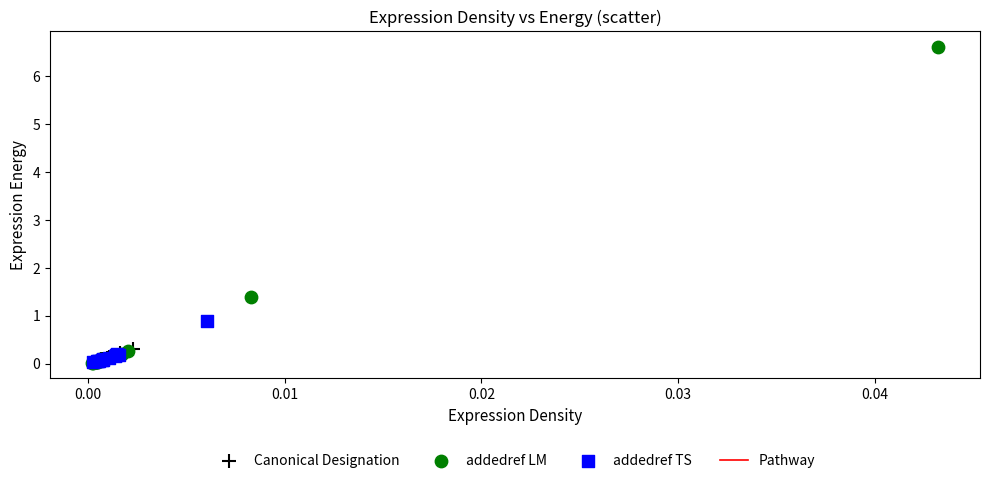

Which series contains the highest Y value?

addedref LM